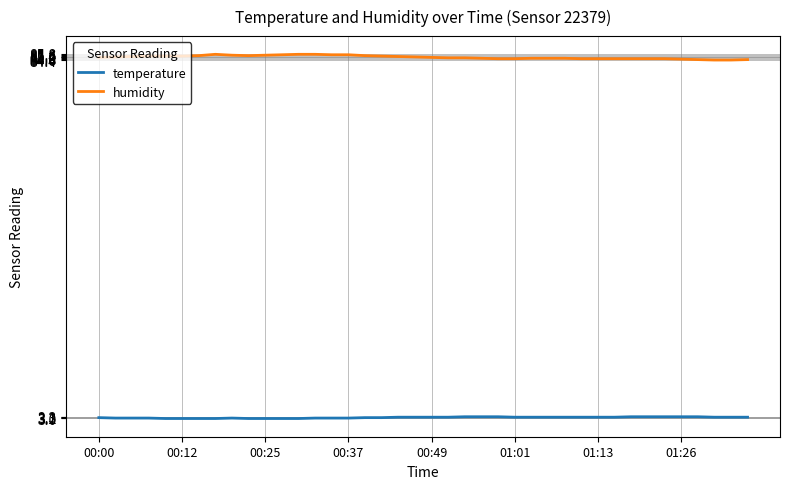

What is the smallest value displayed?

2.9